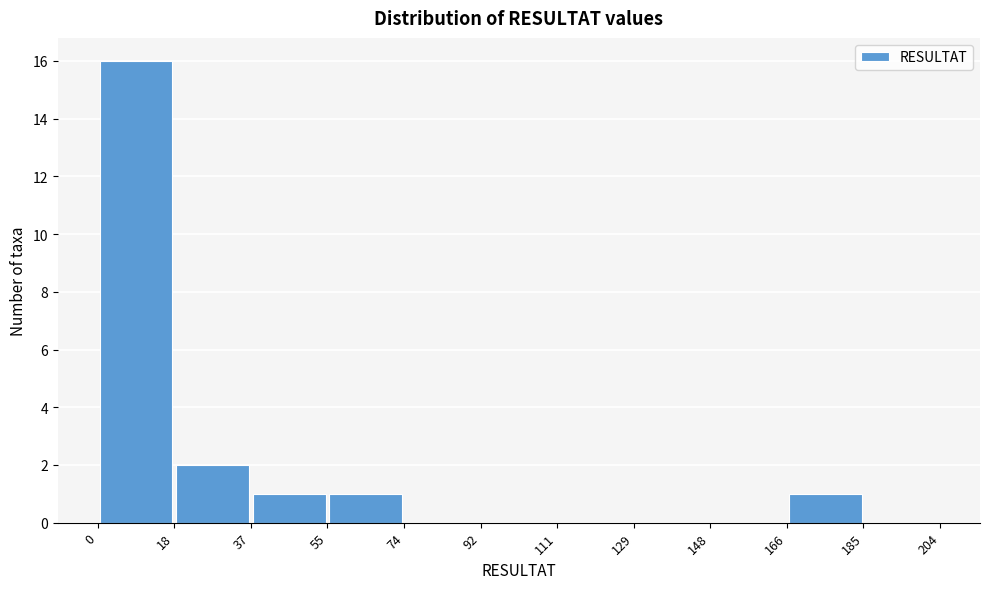

Over which range of the x-axis is the bar tallest?

0 to 18